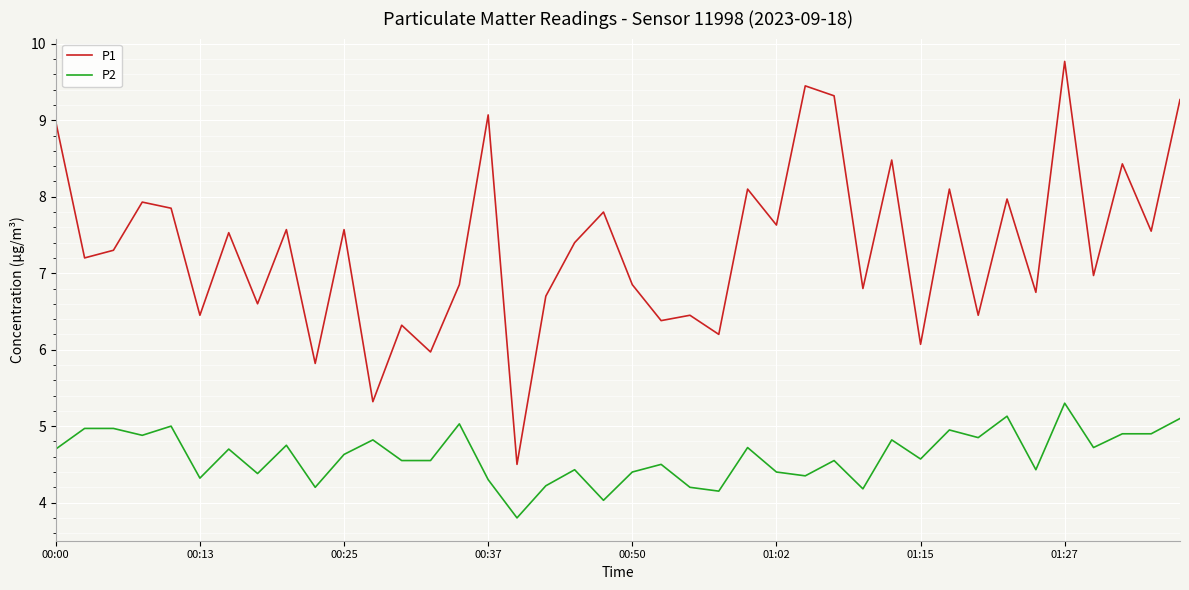

Which series has the widest spread of values?

P1